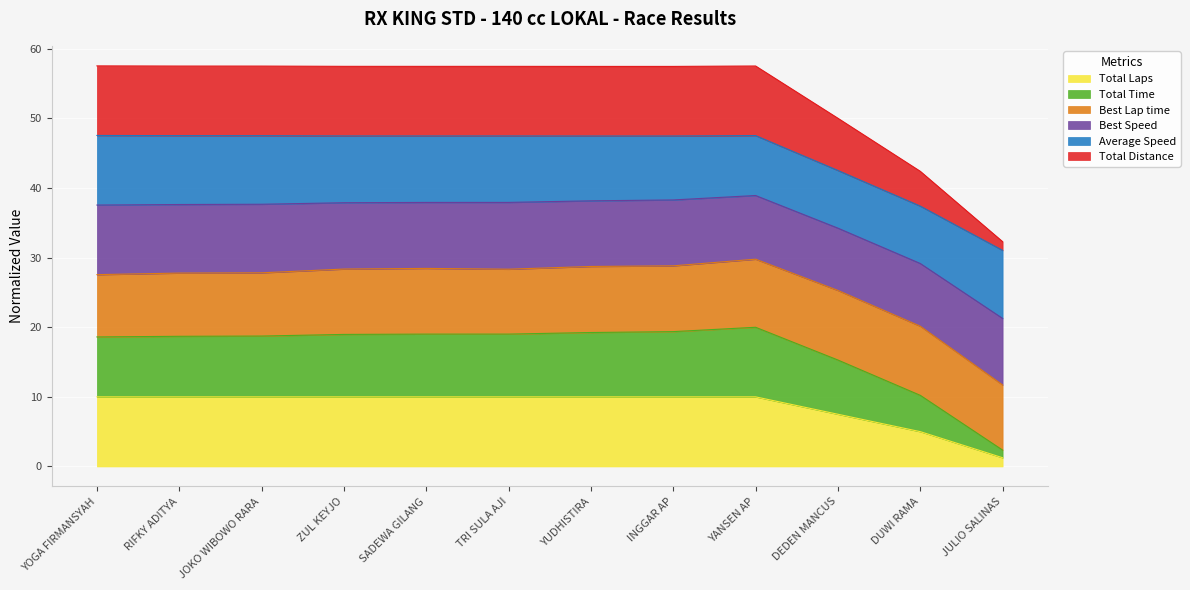

What position from the right is SADEWA GILANG?

8